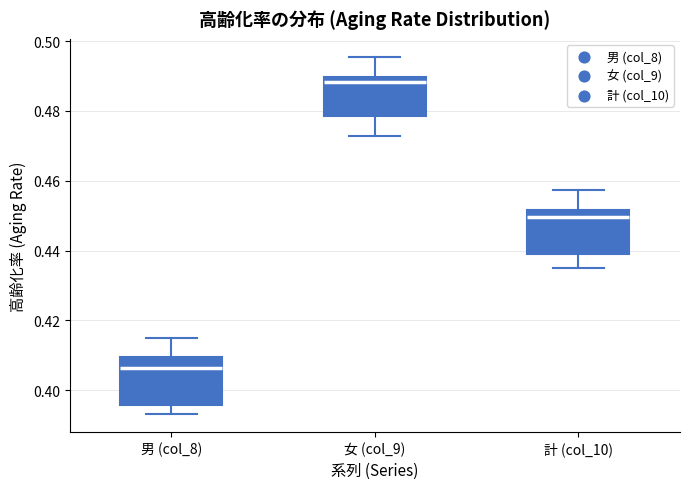

Which box has the highest median line?

女 (col_9)